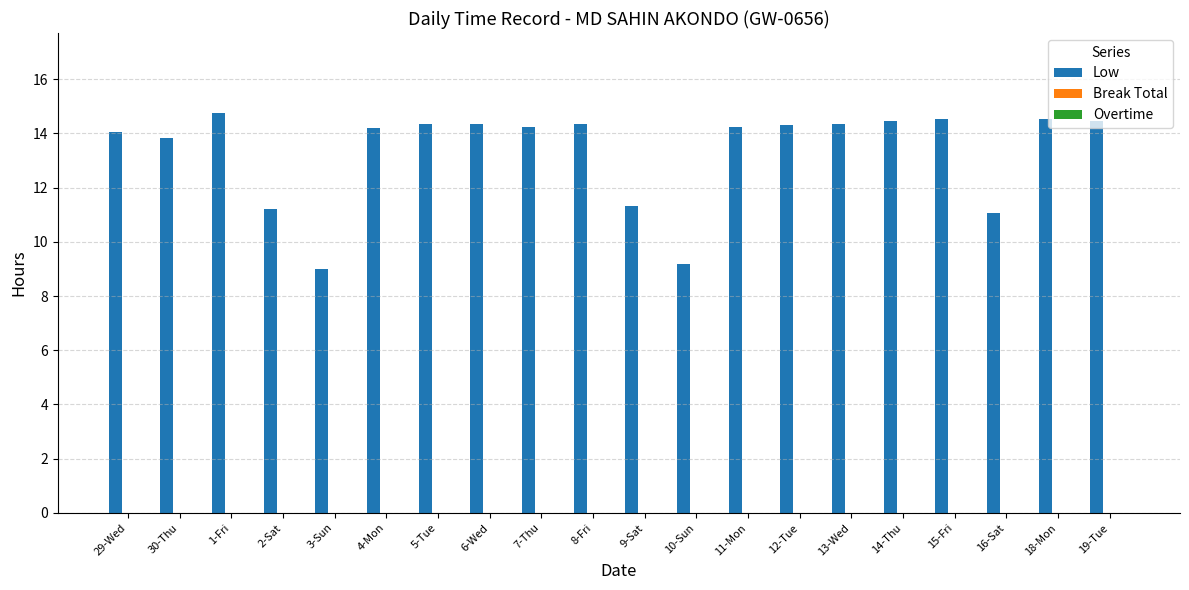

Approximately how many times larger is the value at 29-Wed compared to 15-Fri?

1.0